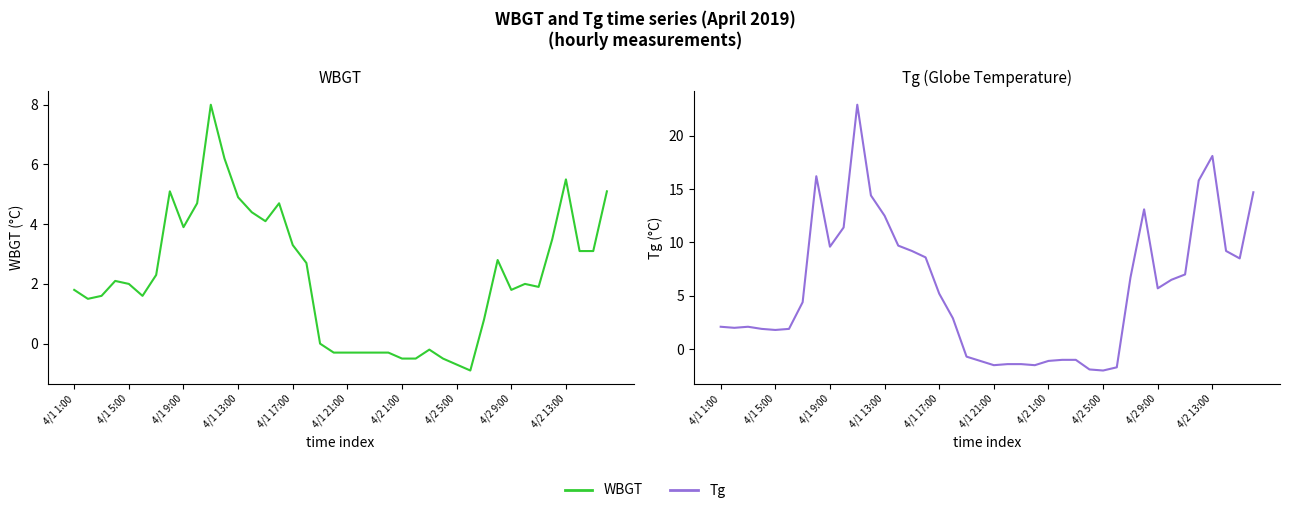

Between 24 and 25, which is larger?

24